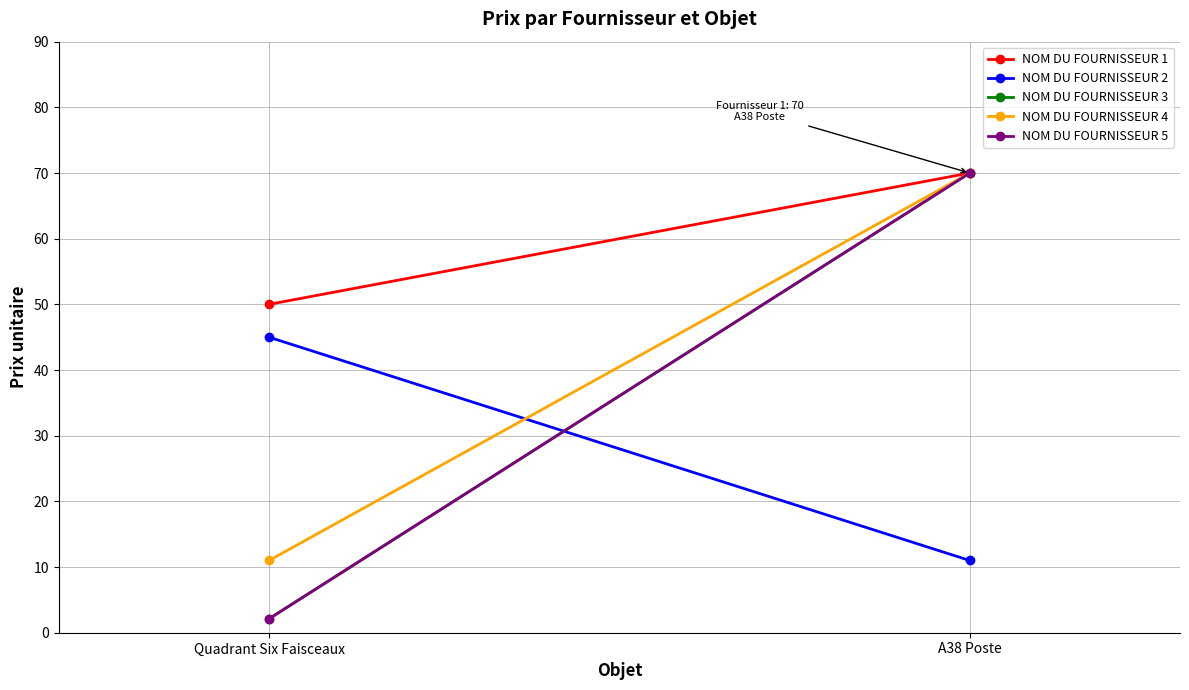

At which label does NOM DU FOURNISSEUR 2 reach its peak?

Quadrant Six Faisceaux